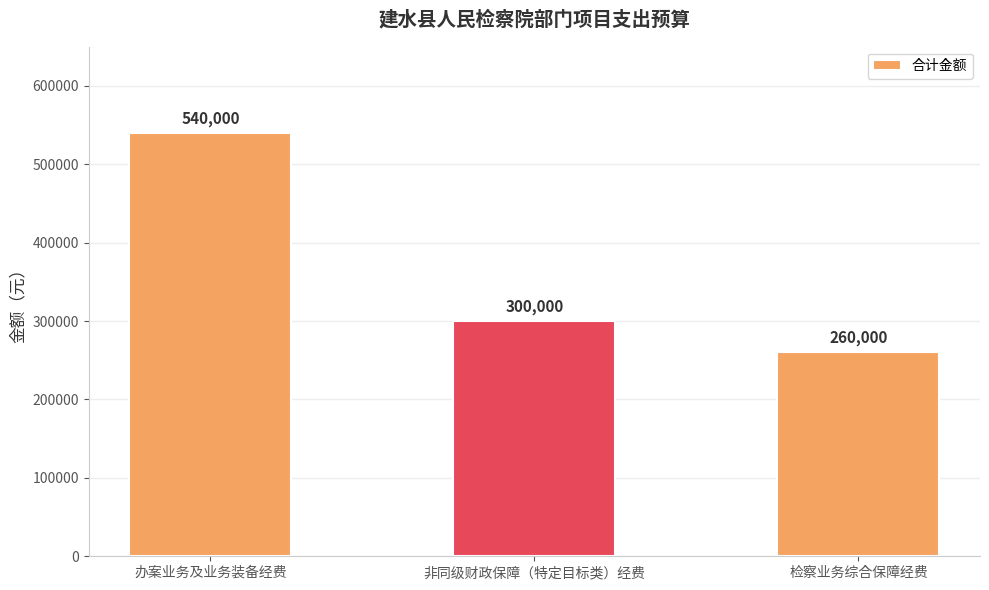

What is the minimum value shown in the chart?

260000